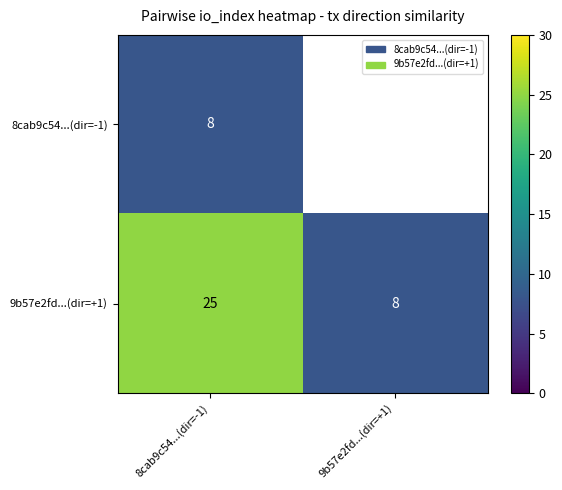

What is the sum of all 9b57e2fd...(dir=+1) values?

33